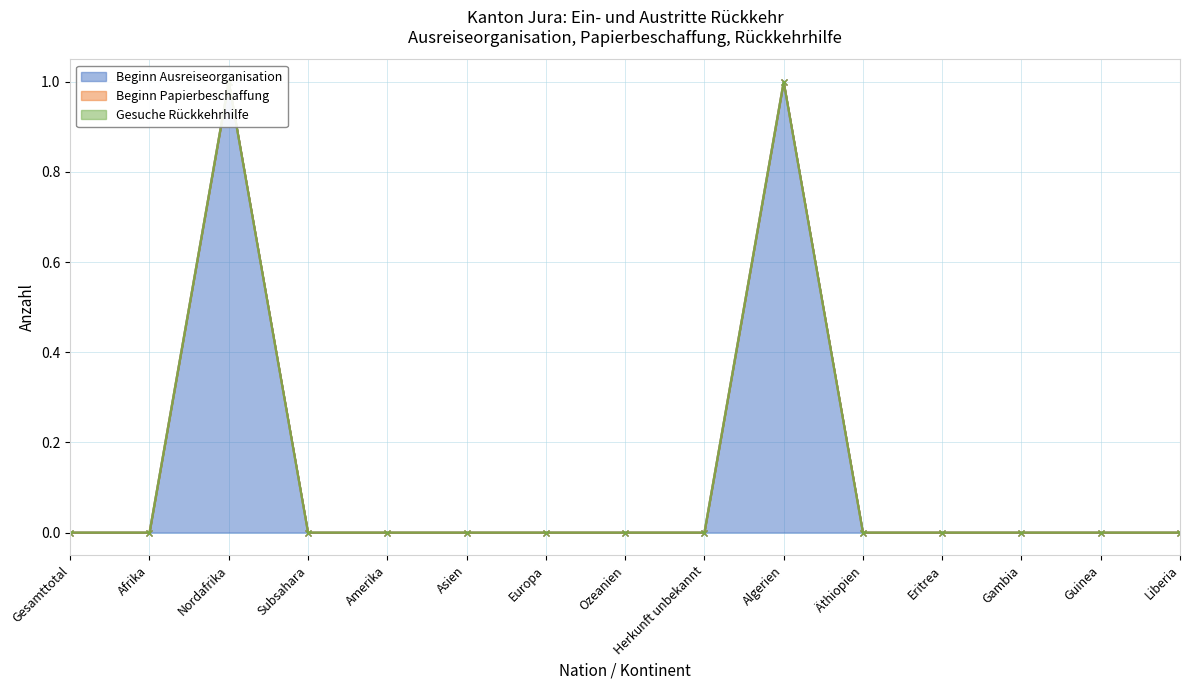

At which label does Beginn Ausreiseorganisation reach its minimum?

Gesamttotal